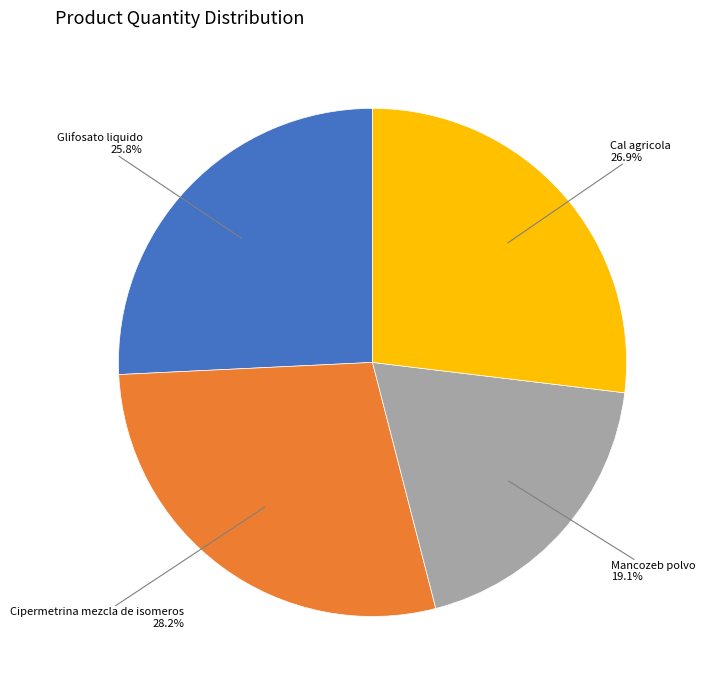

How many slices are in this pie chart?

4